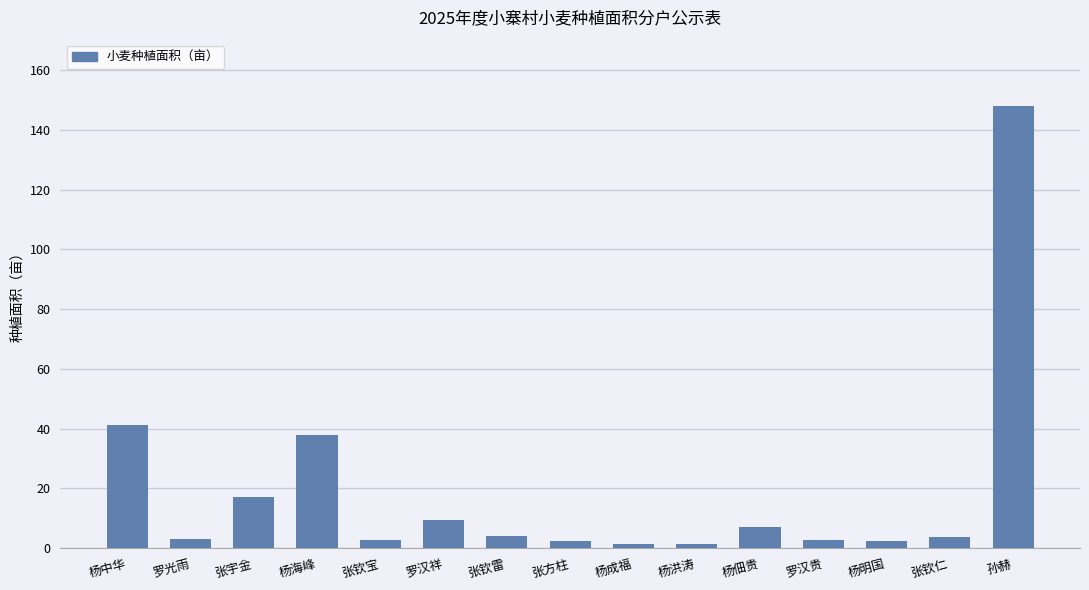

What is the maximum value shown in the chart?

148.0